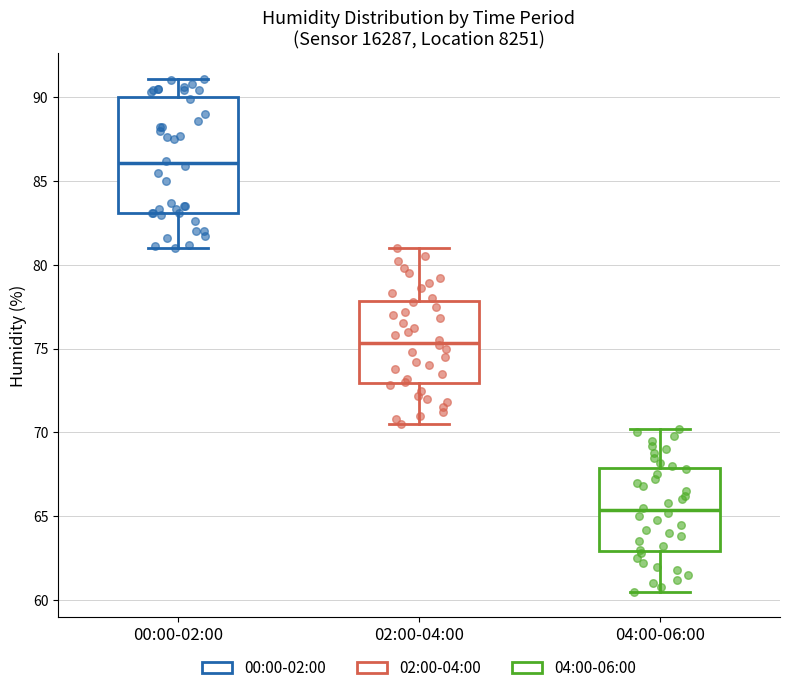

Comparing the boxes themselves (not the whiskers), which one is the tallest?

00:00-02:00